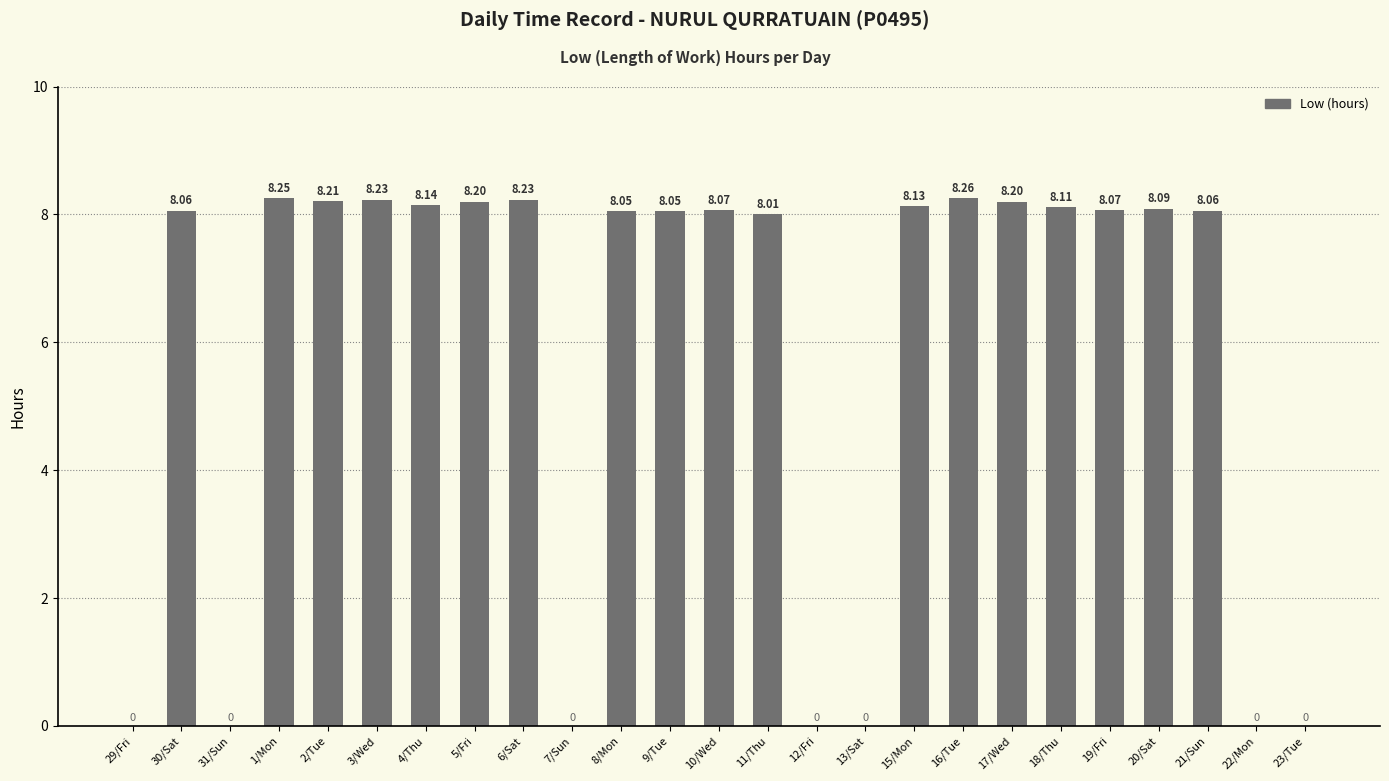

Which has a higher value, 10/Wed or 31/Sun?

10/Wed